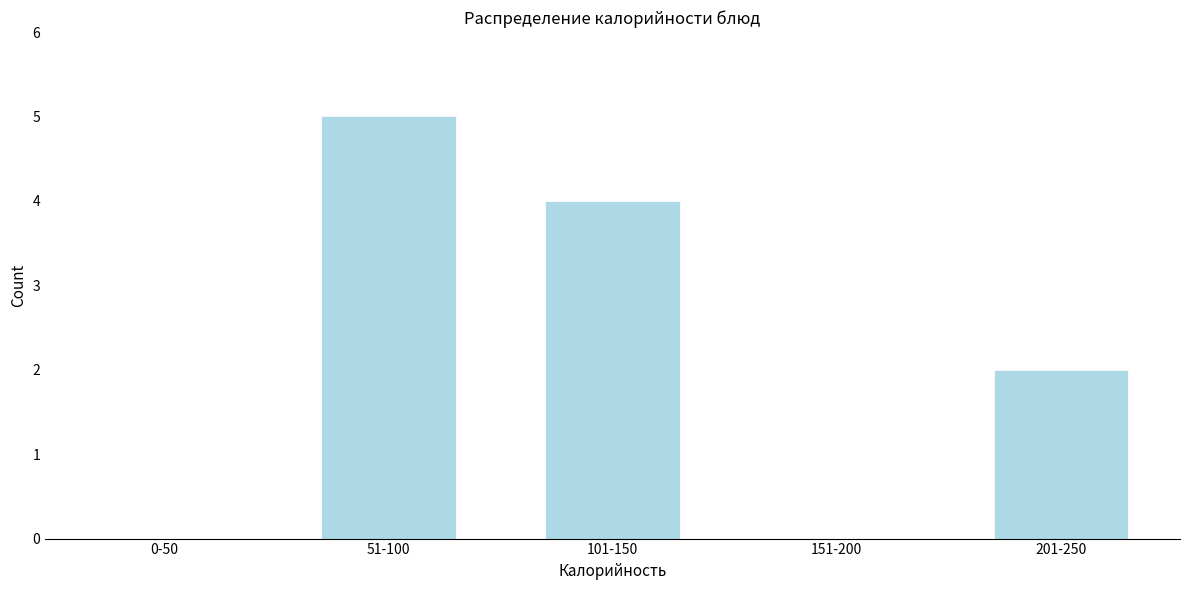

Reading left to right, transcribe all the data shown in this chart.

0-50=0	51-100=5	101-150=4	151-200=0	201-250=2